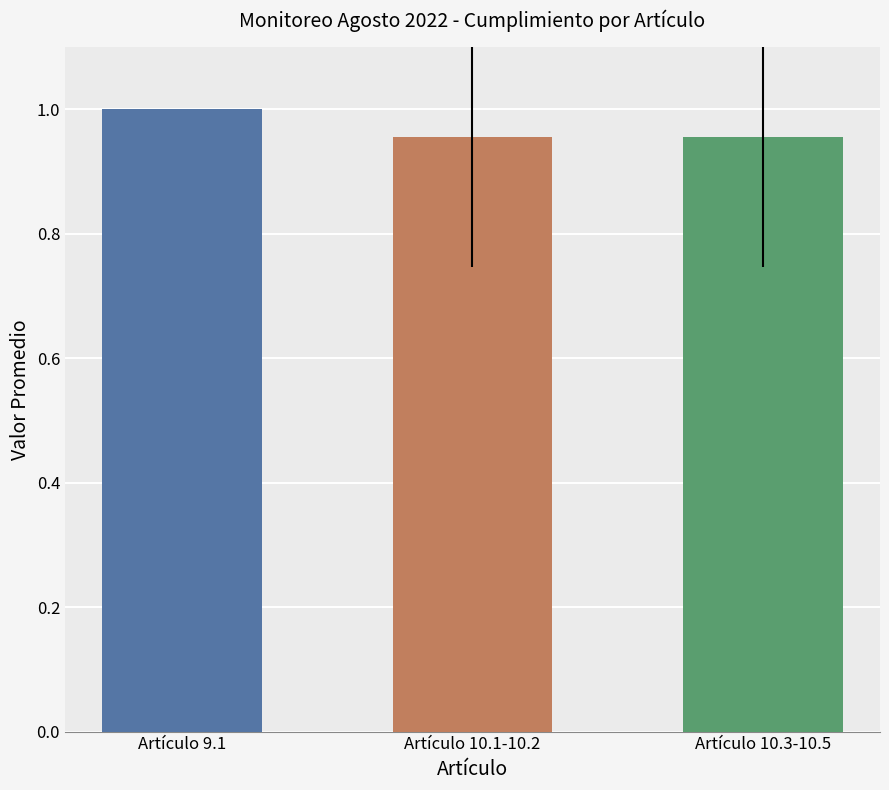

What is the sum of all values?

2.9